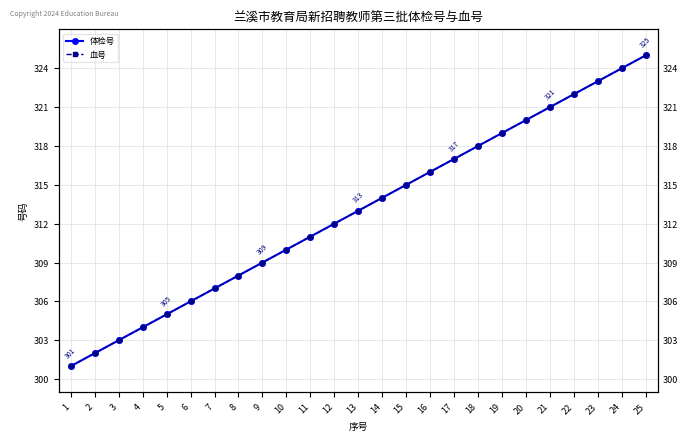

True or false: 体检号 has a value of 301 at 1.

True